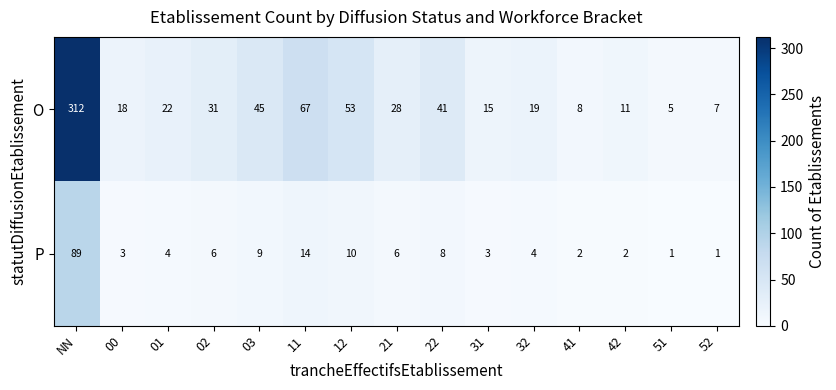

The value of P at 12 is 10. True or false?

True